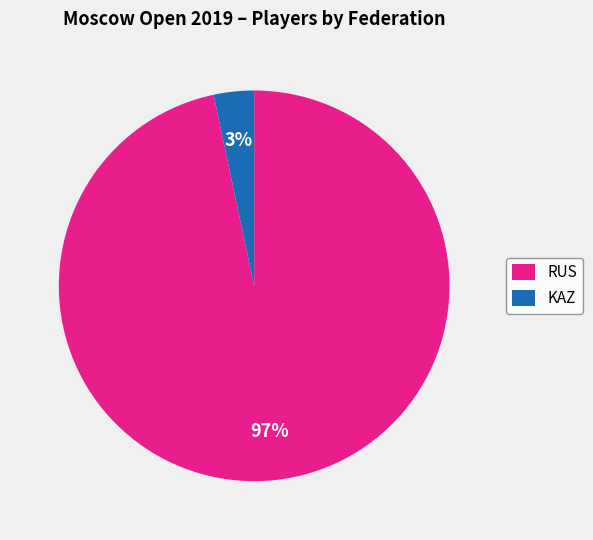

What is the smallest slice in the pie chart?

KAZ